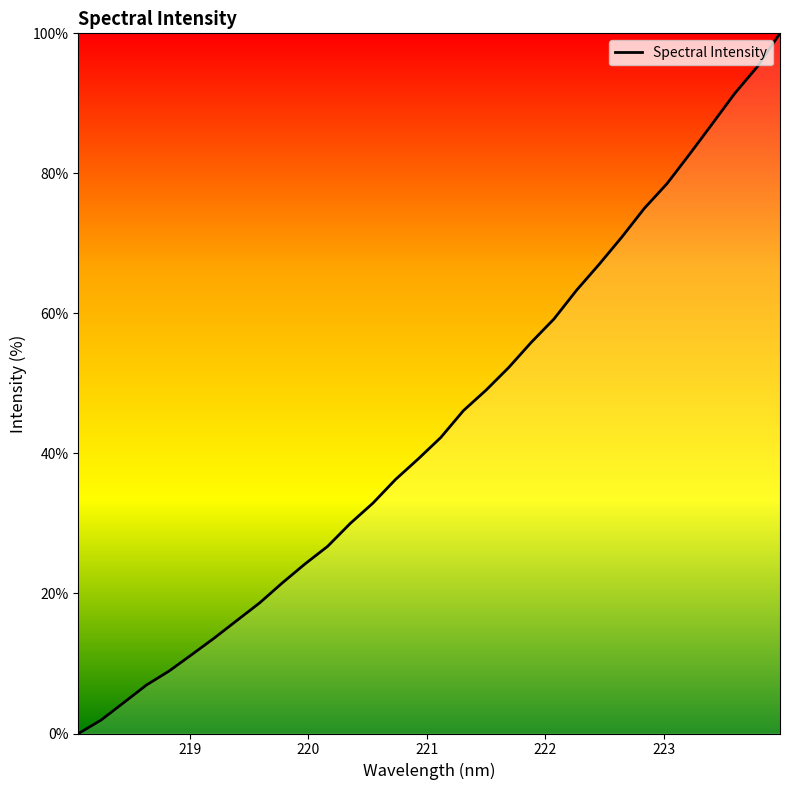

What is the greatest value displayed?

100.0